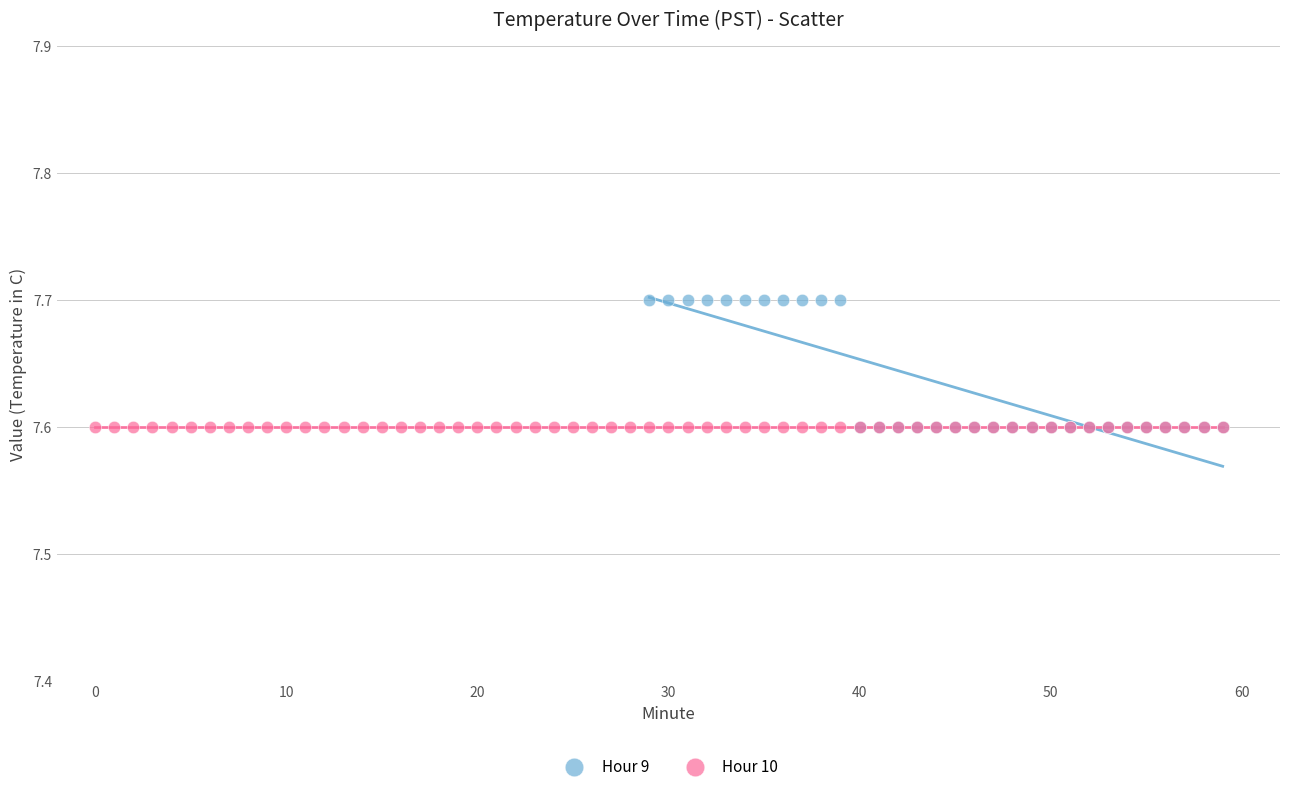

Which series reaches the maximum Y coordinate?

Hour 9